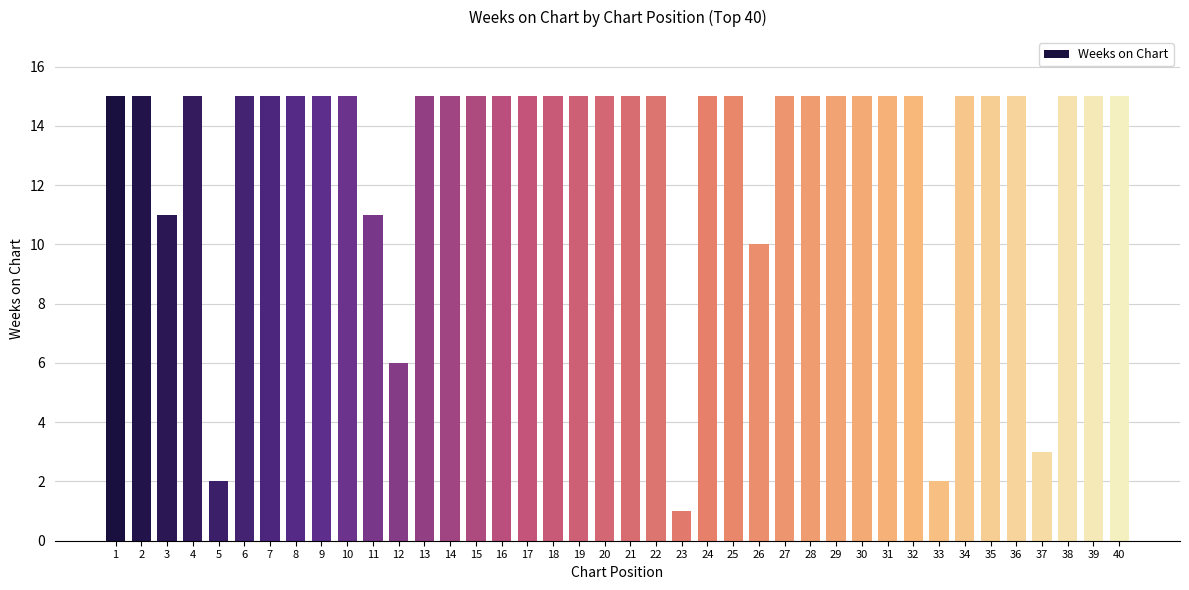

Are the bars horizontal?

No